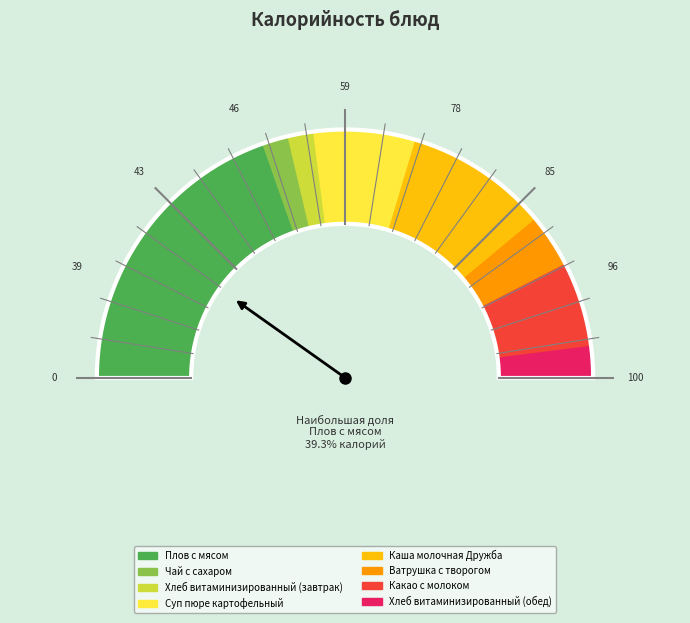

Is the sum of Каша молочная Дружба and Плов с мясом greater than half?

Yes